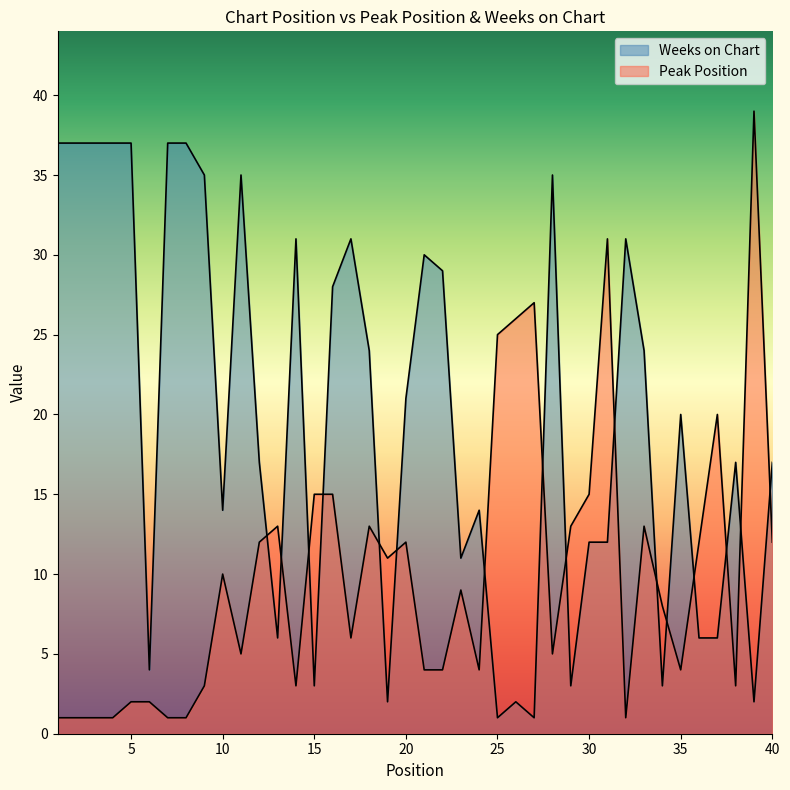

What is the spread (max minus min) of values at 6?

2